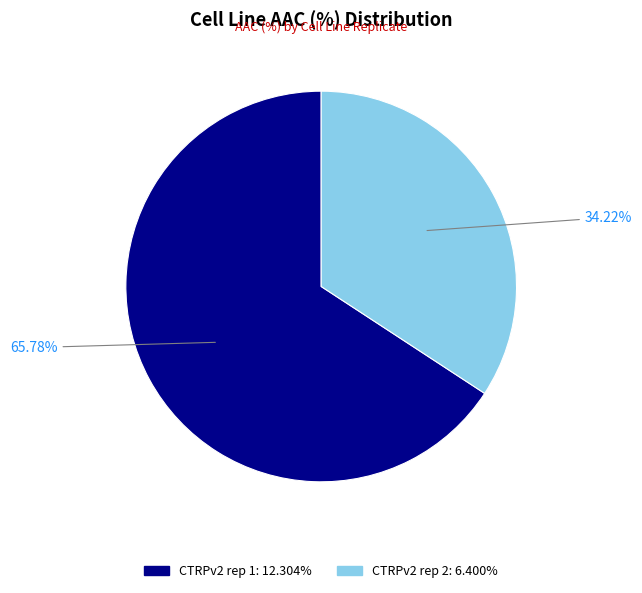

Combined, what portion of the pie is CTRPv2 rep 1 and CTRPv2 rep 2?

100.0%